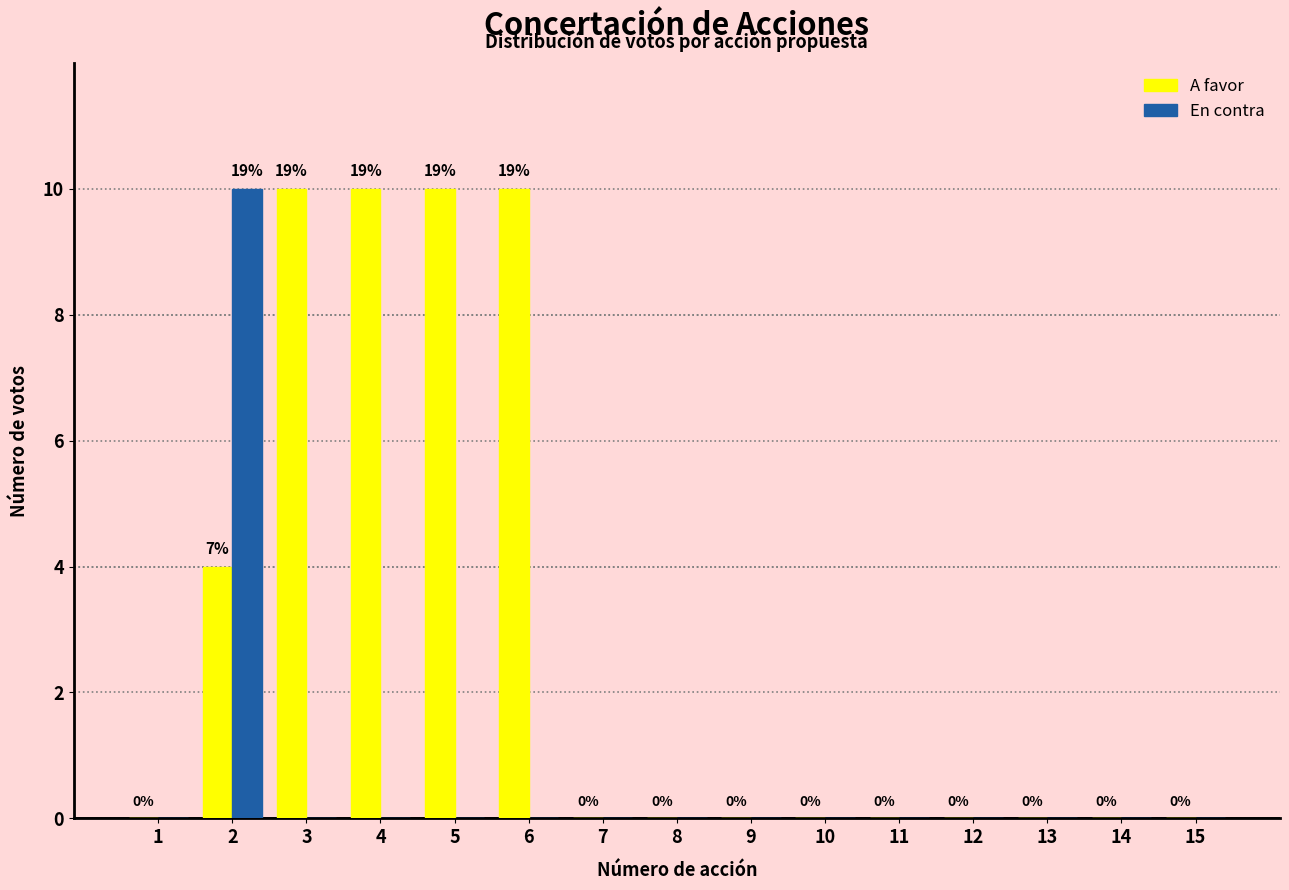

Reading left to right, transcribe all the data shown in this chart.

A favor: 1=0	2=4	3=10	4=10	5=10	6=10	7=0	8=0	9=0	10=0	11=0	12=0	13=0	14=0	15=0
En contra: 1=0	2=10	3=0	4=0	5=0	6=0	7=0	8=0	9=0	10=0	11=0	12=0	13=0	14=0	15=0